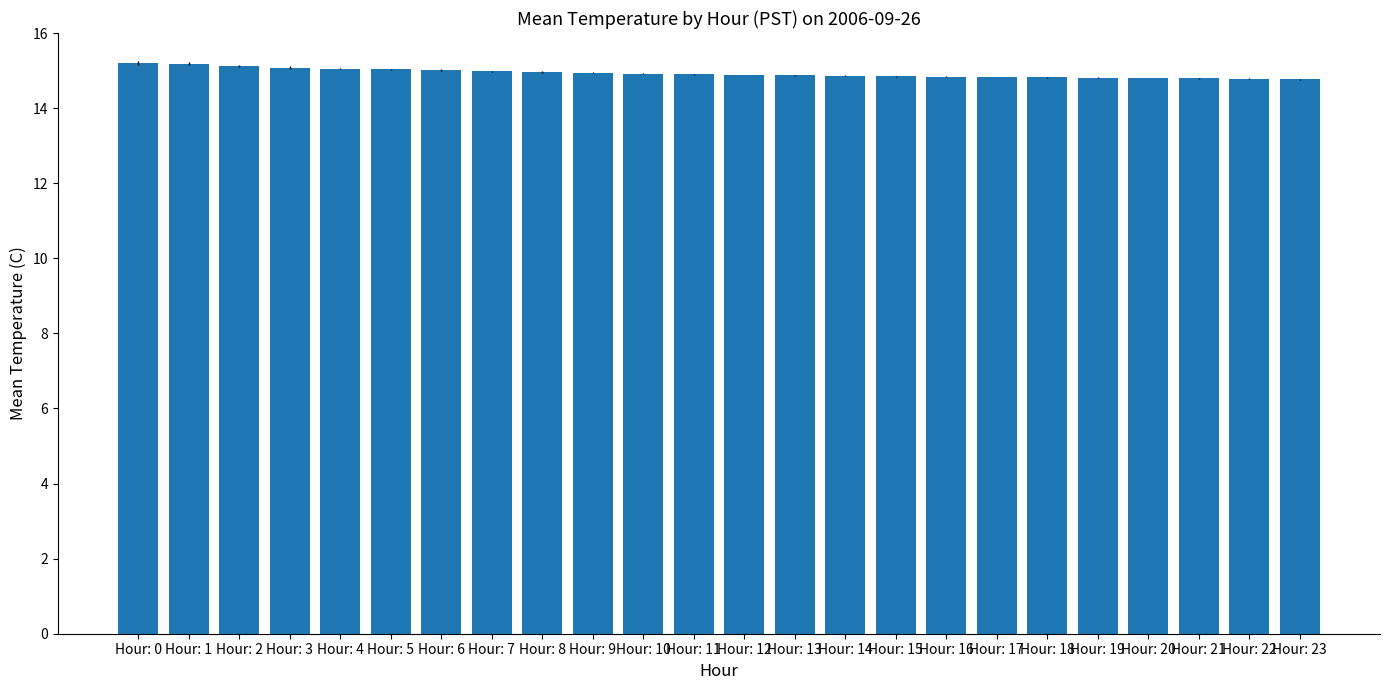

What is the value of the 2nd bar from the left?

15.2